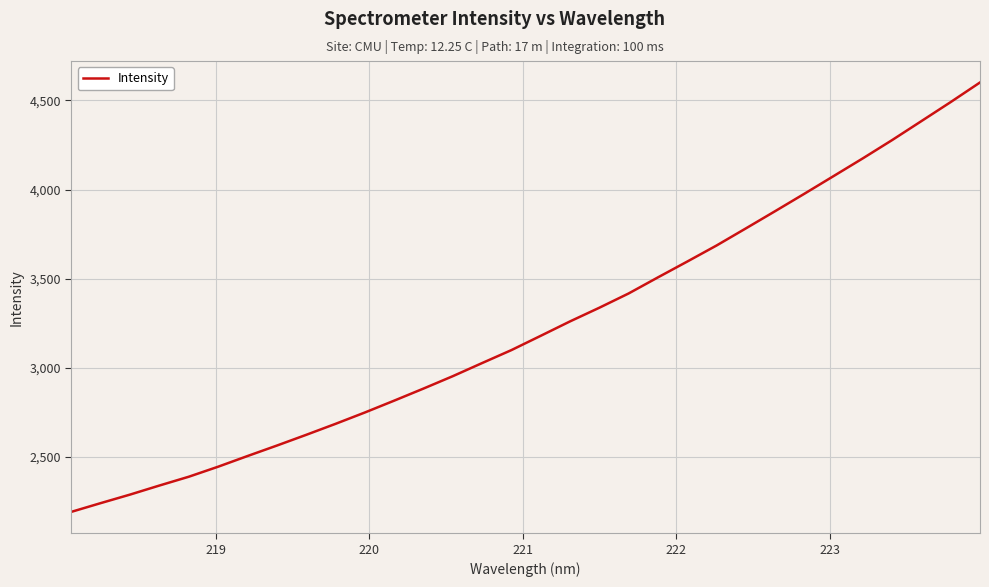

What is the difference between the maximum and minimum values?

2407.5